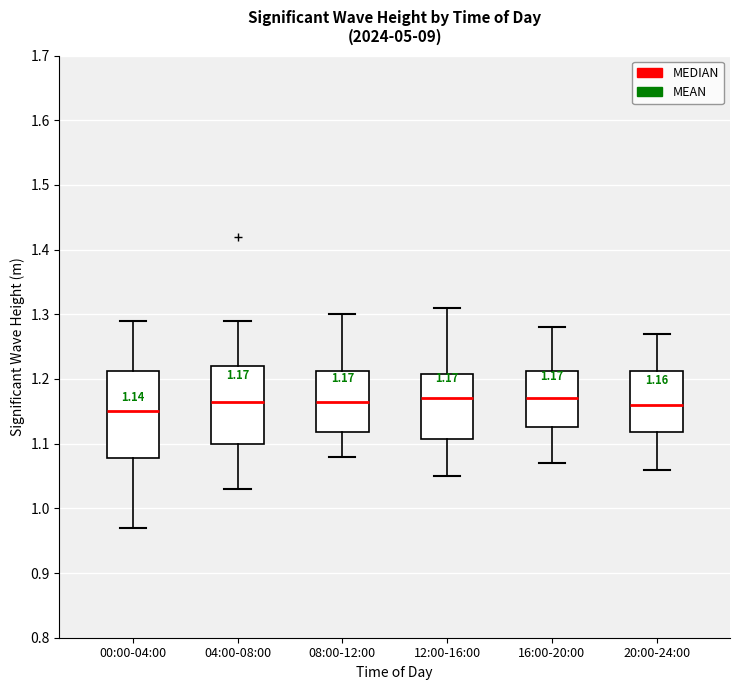

Comparing the boxes themselves (not the whiskers), which one is the tallest?

00:00-04:00